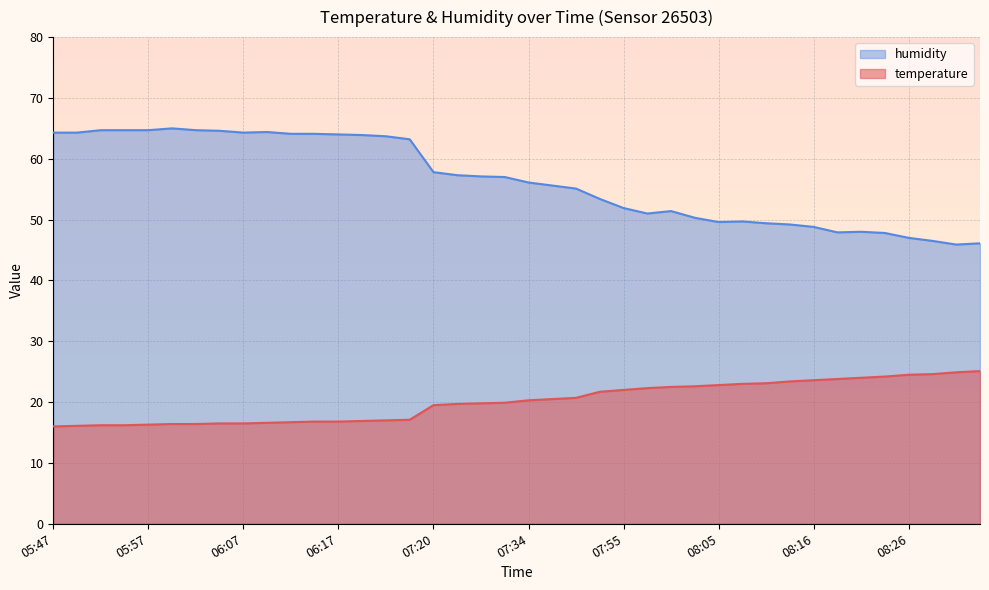

True or false: temperature and humidity intersect in this chart.

False